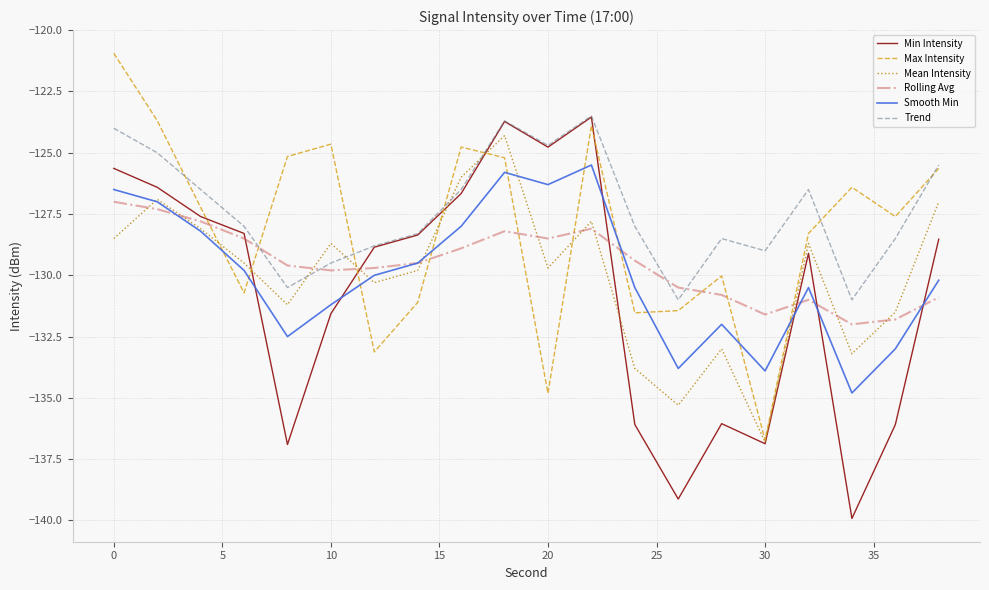

True or false: Mean Intensity has more than 0 points higher than both neighbors.

True